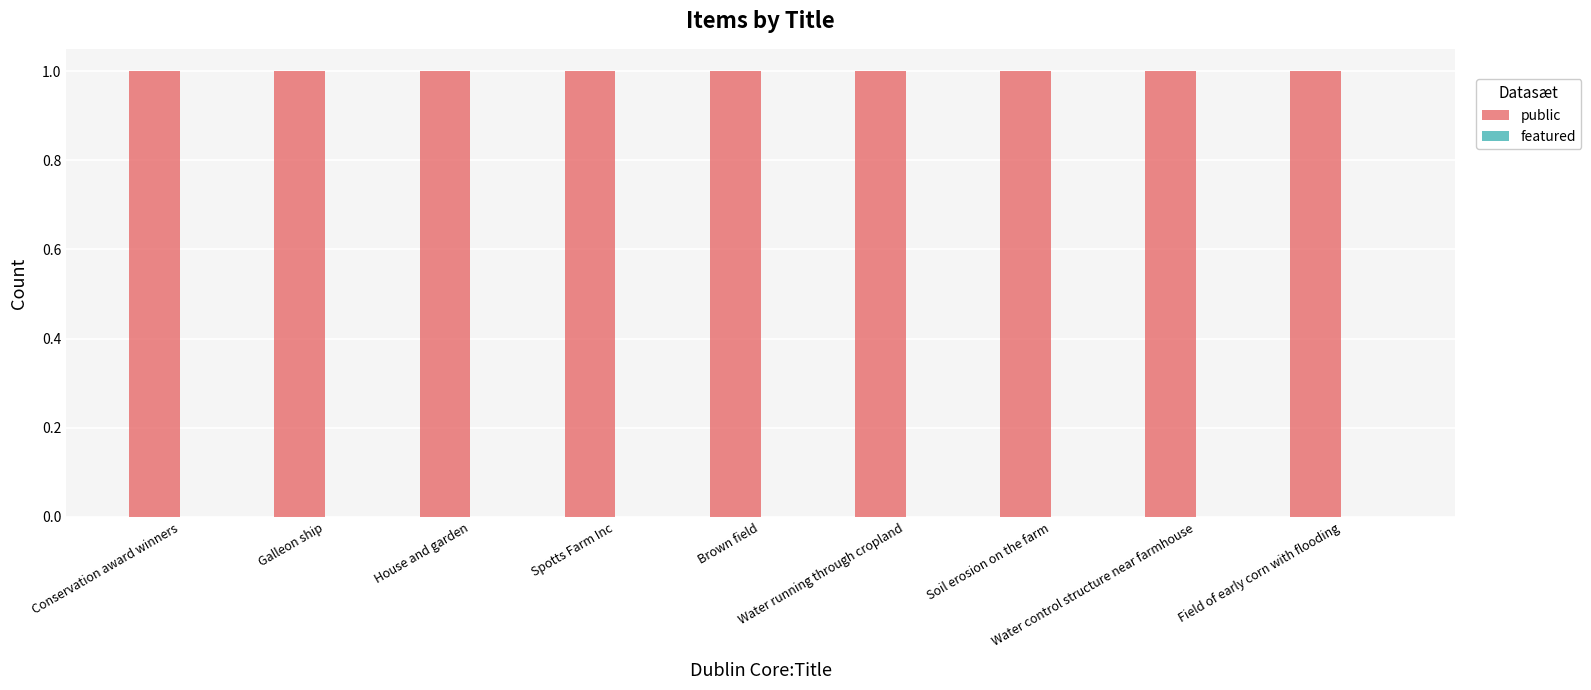

Where is featured nearest to the value 0?

Conservation award winners